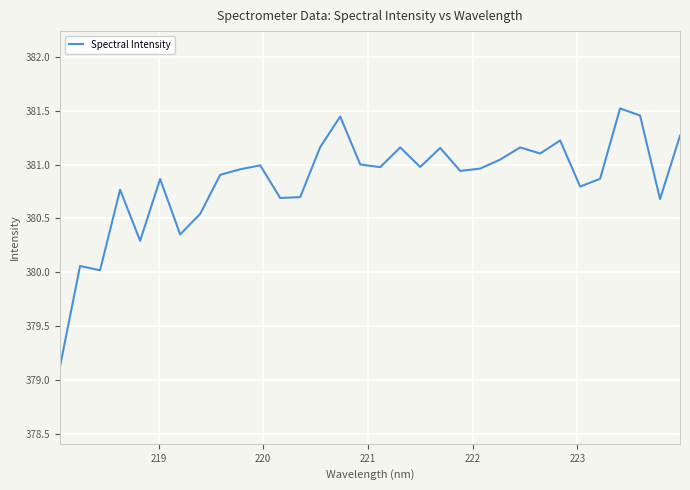

What is the minimum value shown in the chart?

379.1